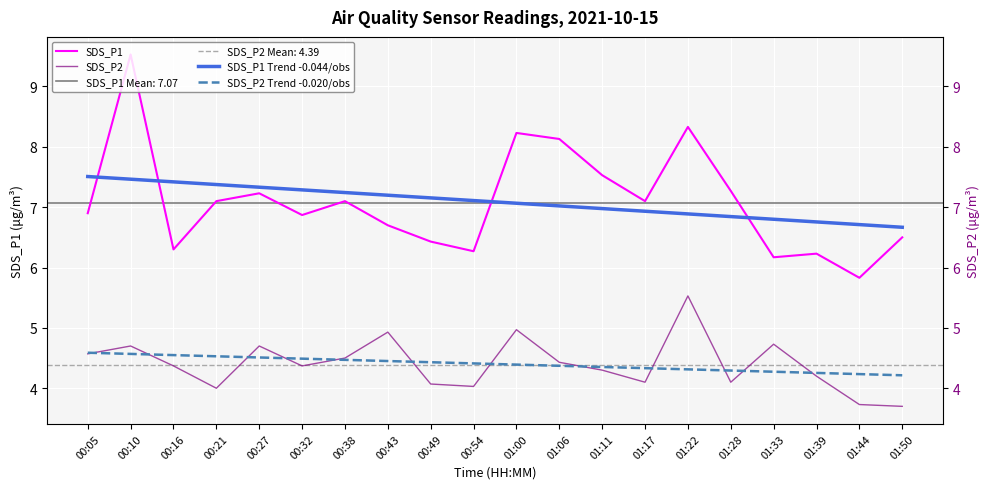

At 01:11, list the series in order from smallest to largest.

SDS_P2, SDS_P2 Trend -0.020/obs, SDS_P1 Trend -0.044/obs, SDS_P1